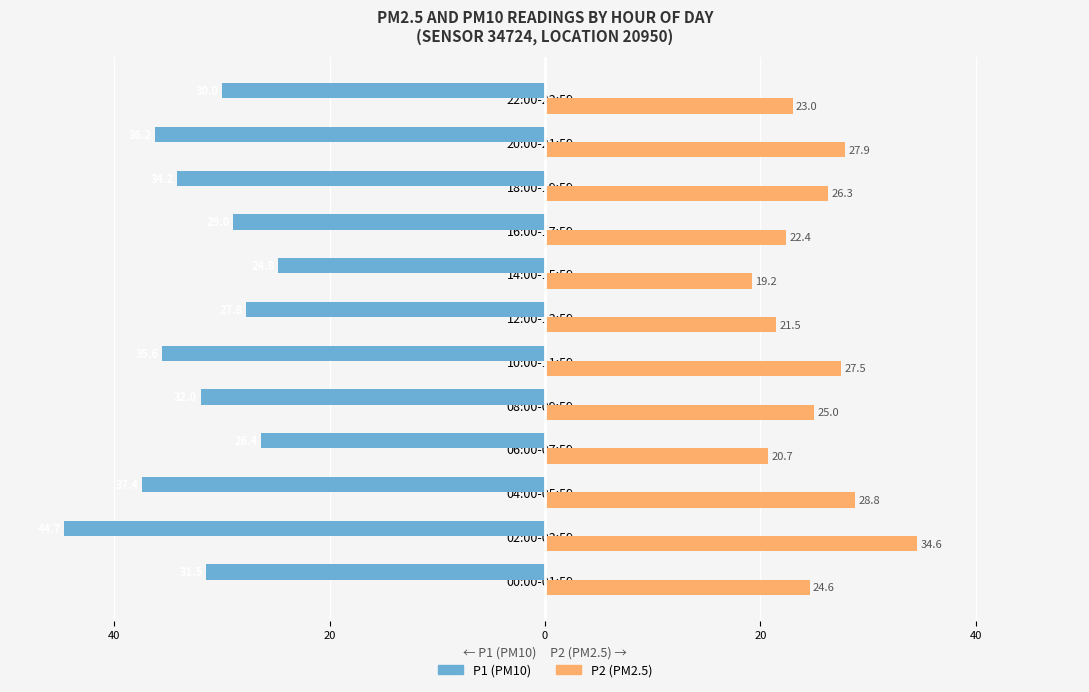

What is the value of the P2 (PM2.5) bar at the 1st from the left?

24.6